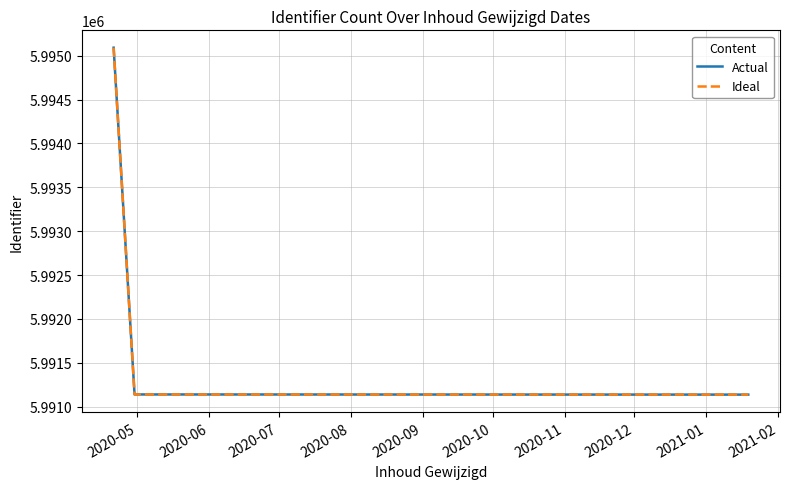

Does the chart have visible grid lines?

Yes